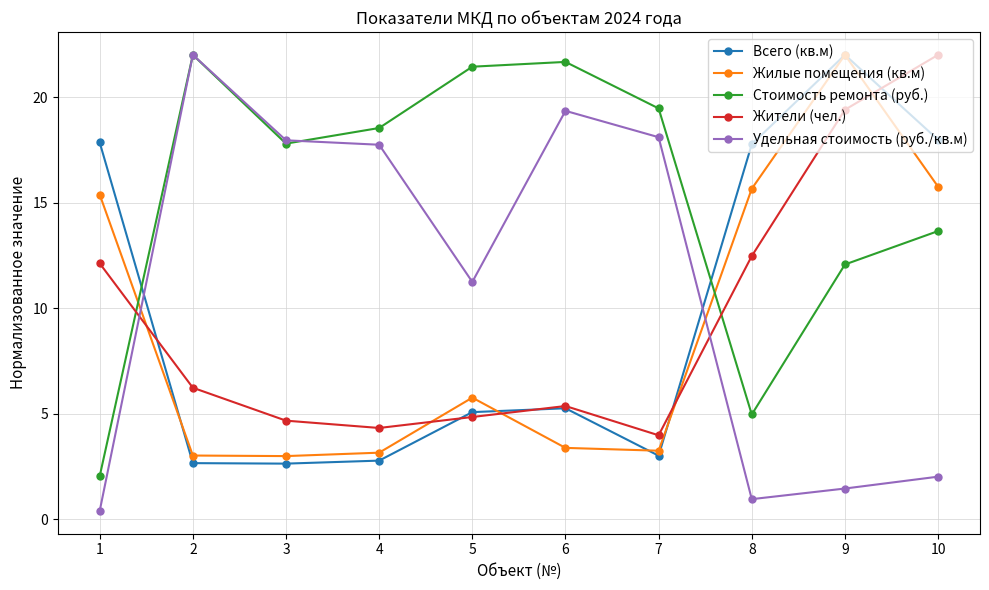

Is it true that Жилые помещения (кв.м) equals 5.9 at 10?

False